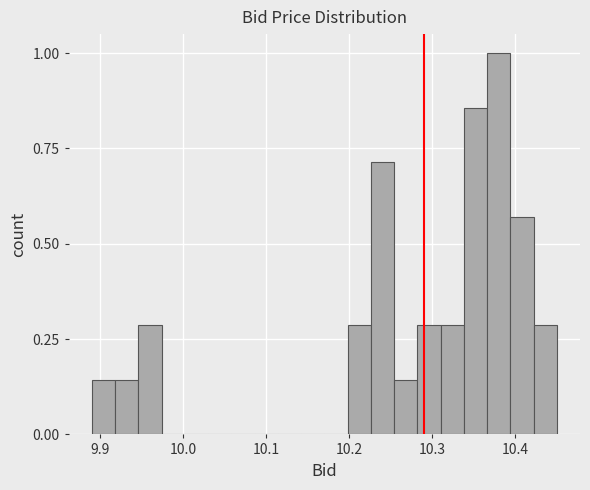

Read against the x-axis, roughly where is the centre of the tallest bar?

10.38